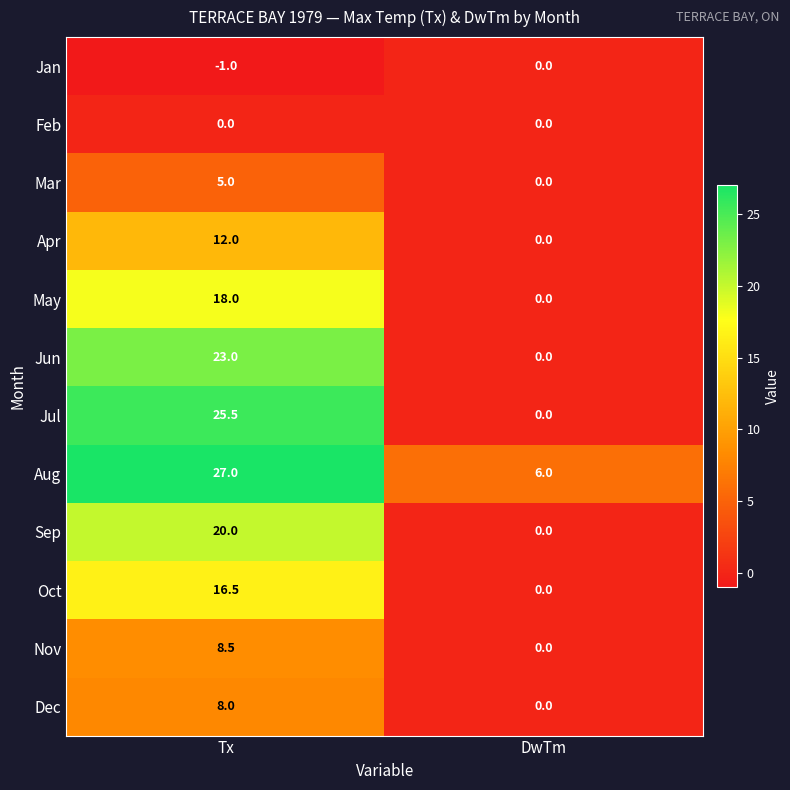

How many data points does each series have?

2